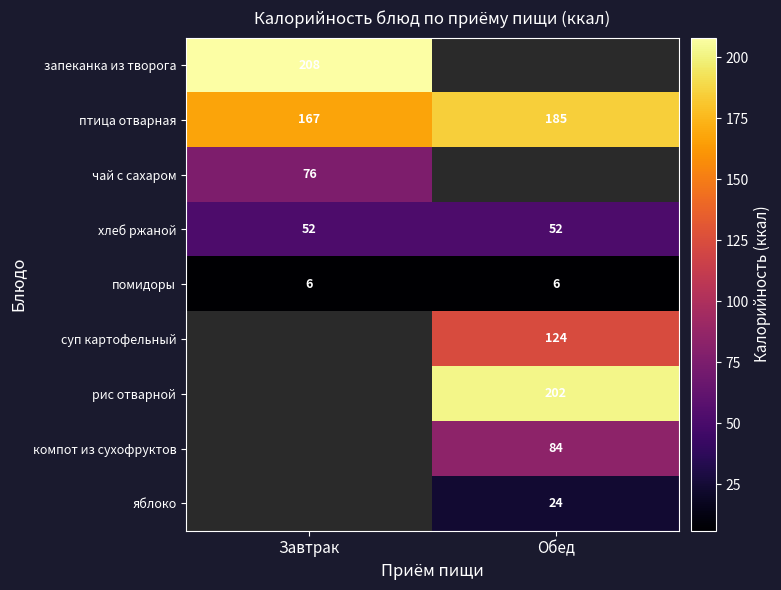

Is it true that компот из сухофруктов equals 110.6 at Обед?

False